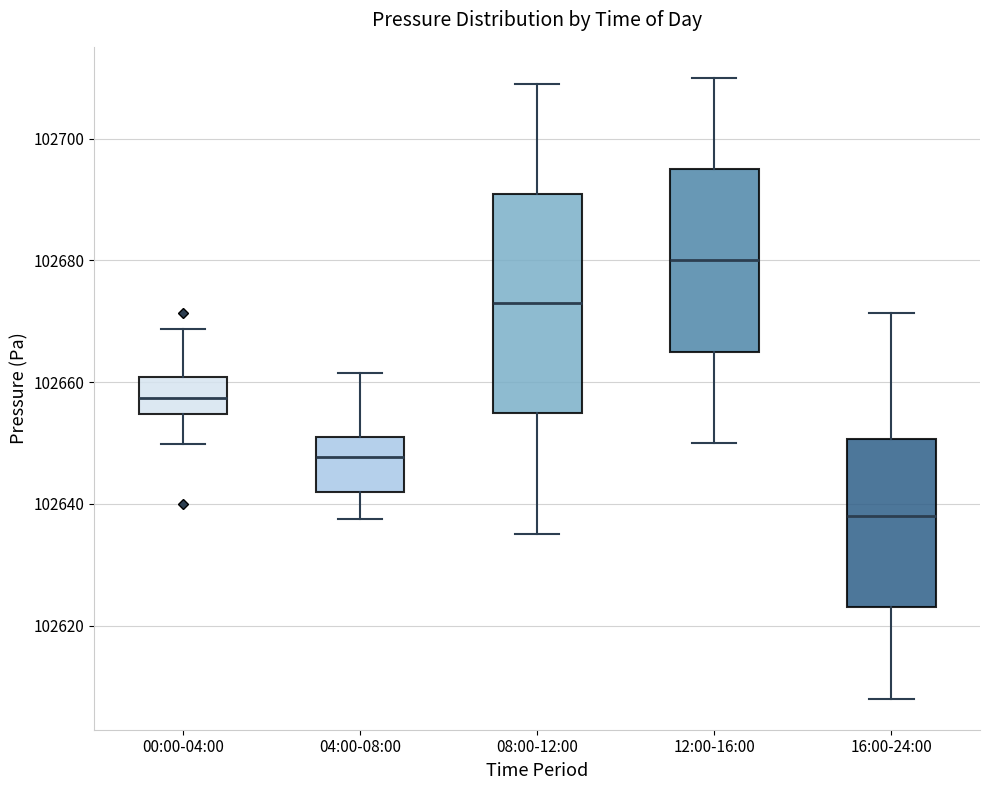

Where does the lower whisker of the box for 04:00-08:00 end on the y-axis? The values are not printed on the chart, so give them approximately, as read against the axis.

102638